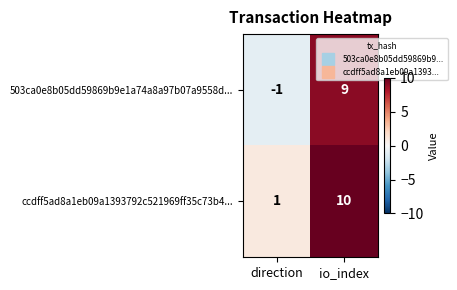

List the series in order of their peak value, highest first.

ccdff5ad8a1eb09a1393792c521969ff35c73b4..., 503ca0e8b05dd59869b9e1a74a8a97b07a9558d...